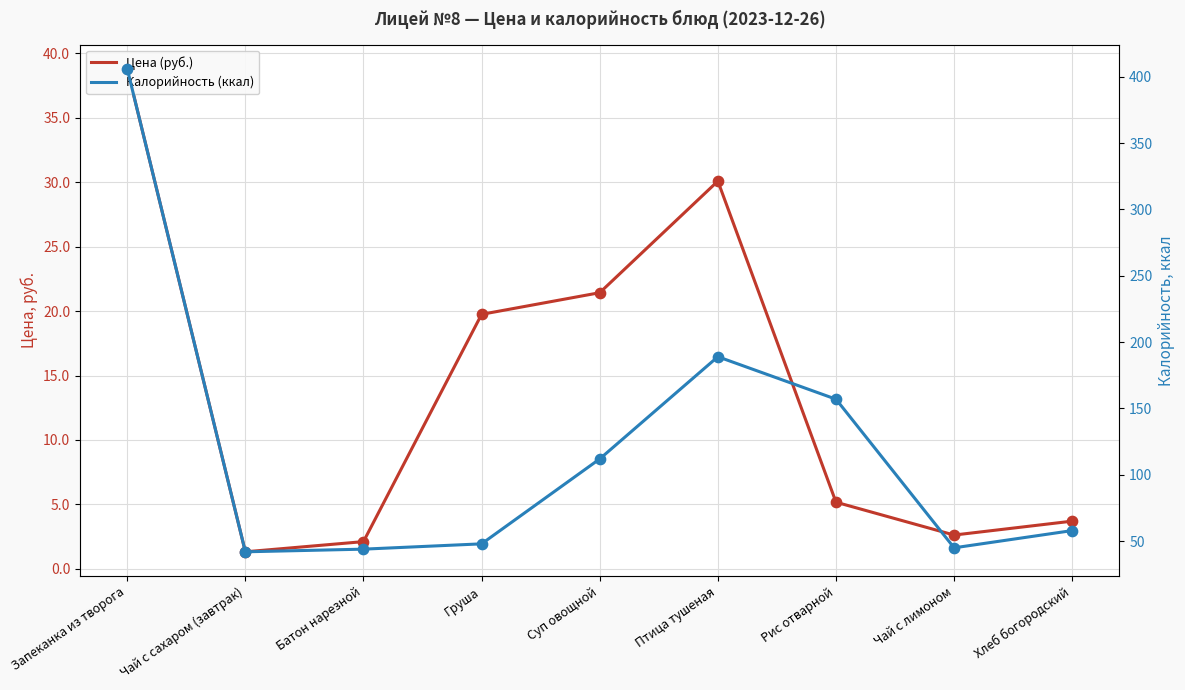

At which category is the sum across all series the highest?

Запеканка из творога